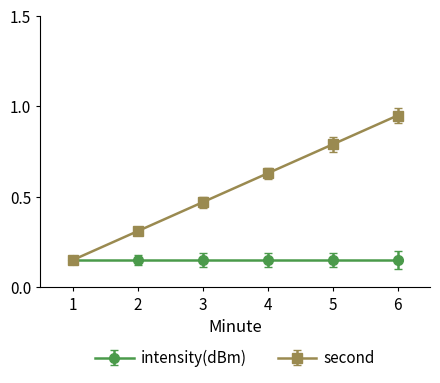

How many lines are shown in the chart?

2